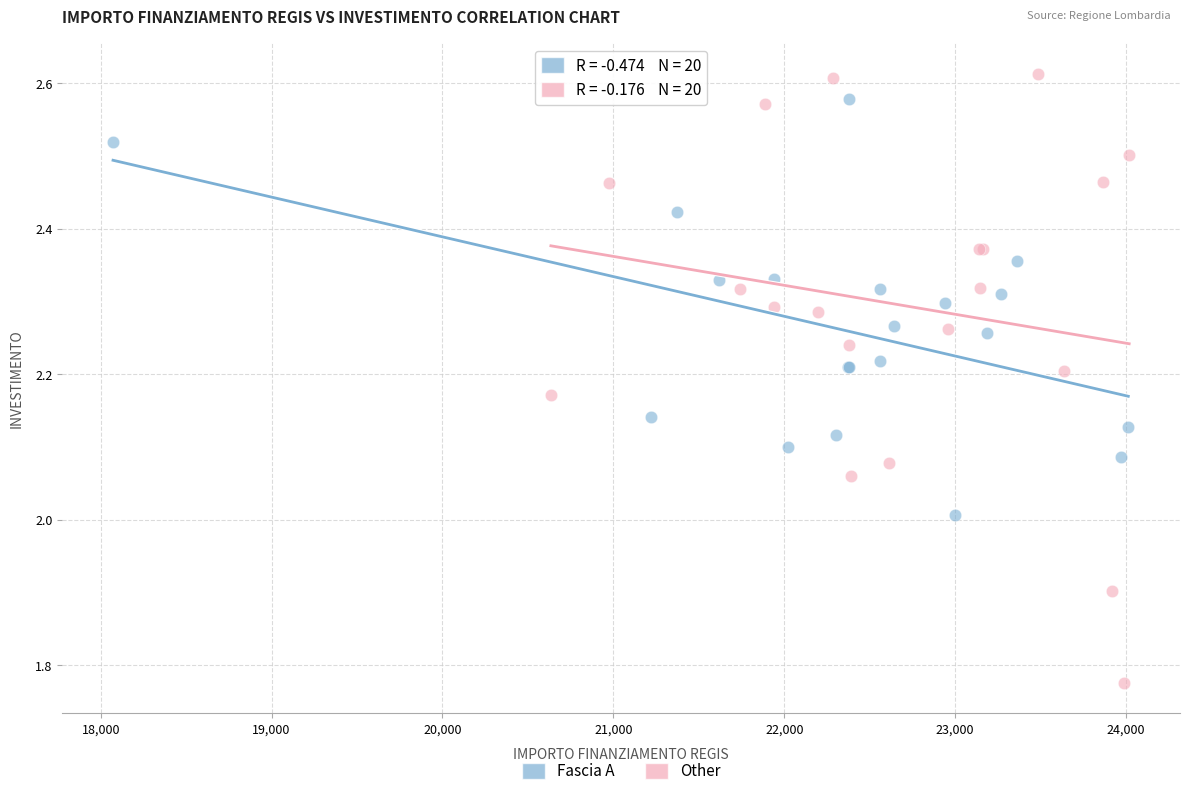

Which series contains the highest Y value?

Other